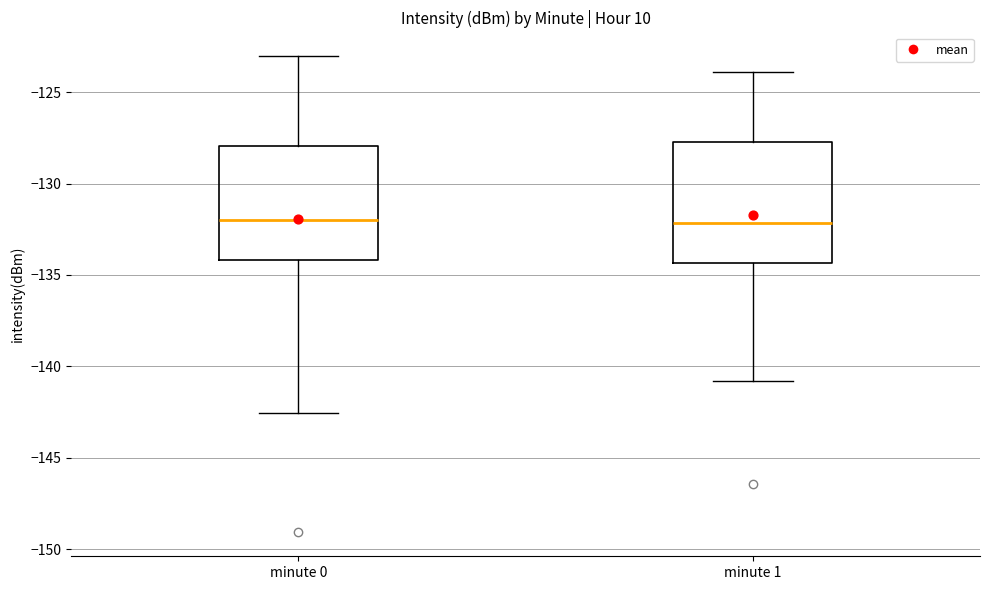

Reading left to right, transcribe this box plot: for each box, give where its median line is, the range the box spans, and where its two whiskers end, as read against the y-axis. The values are not printed on the chart, so give them approximately, as read against the axis.

minute 0: median -132.0, box -134.0 to -128.0, whiskers -142.5 to -123.0
minute 1: median -132.0, box -134.5 to -127.5, whiskers -141.0 to -124.0